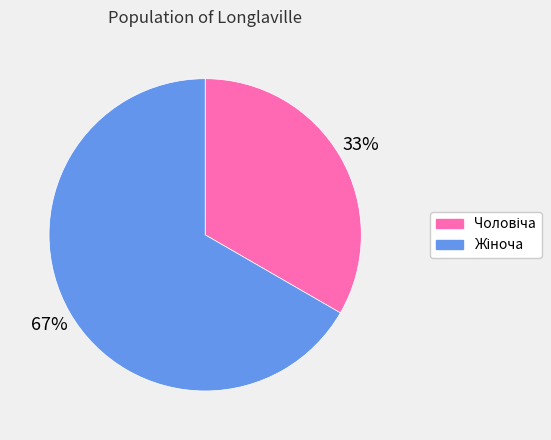

Is there a majority slice in this chart?

Yes